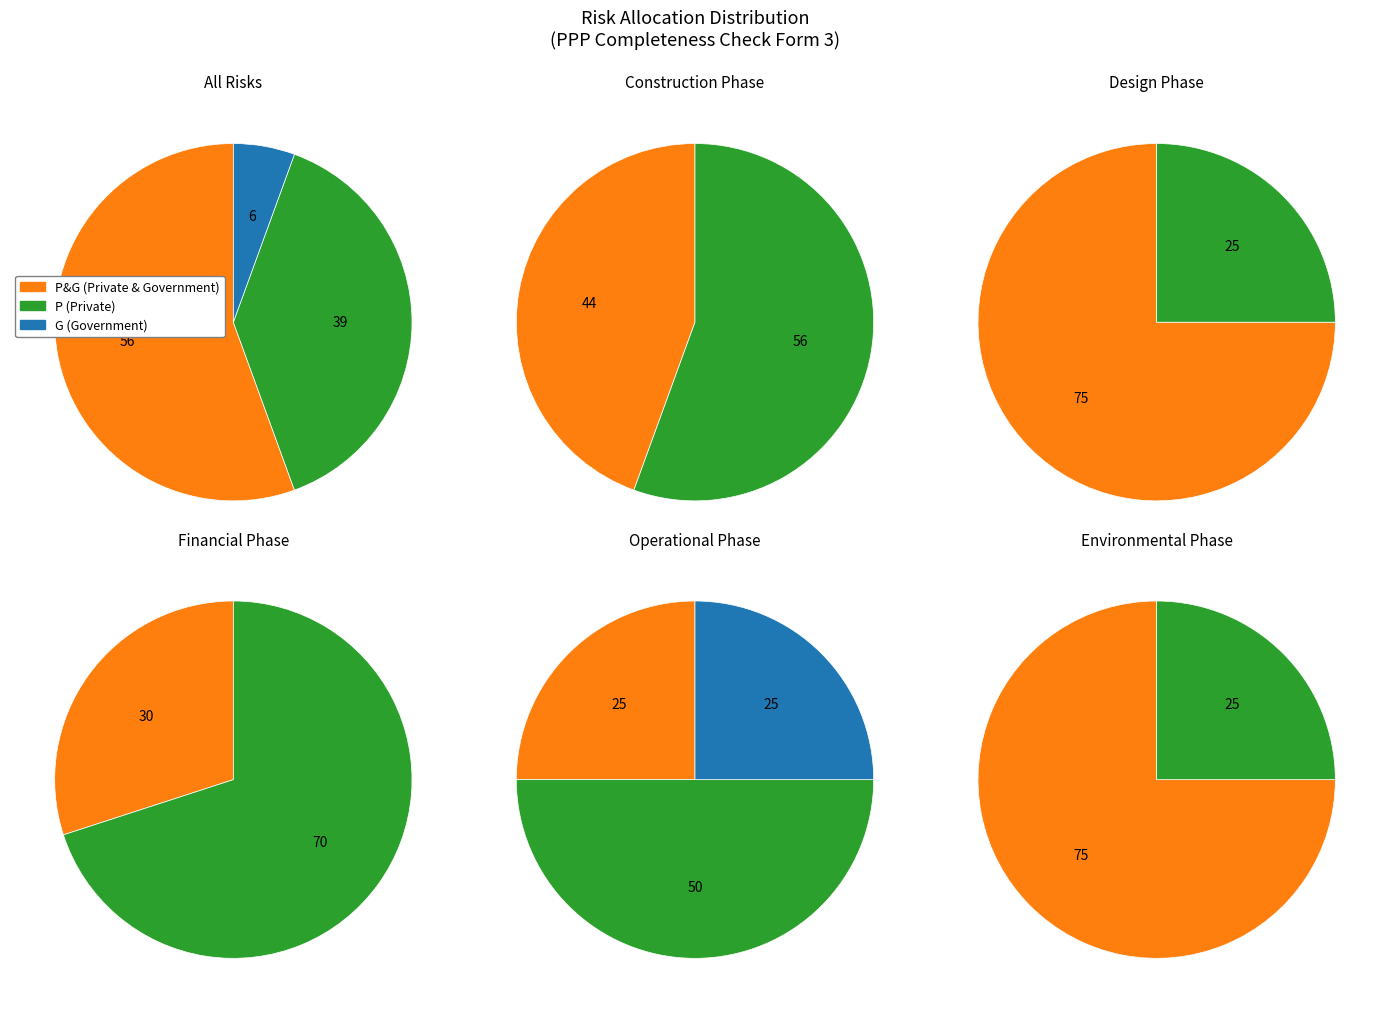

Is it true that P is 50% of the pie?

False